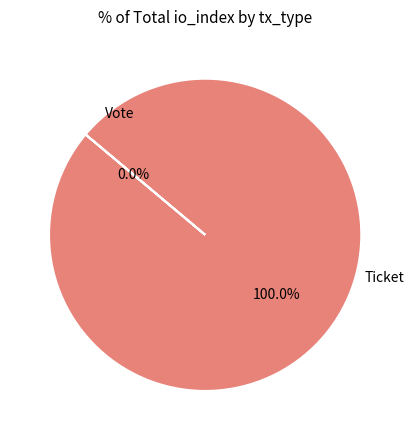

What percentage do Vote and Ticket together represent?

100.0%